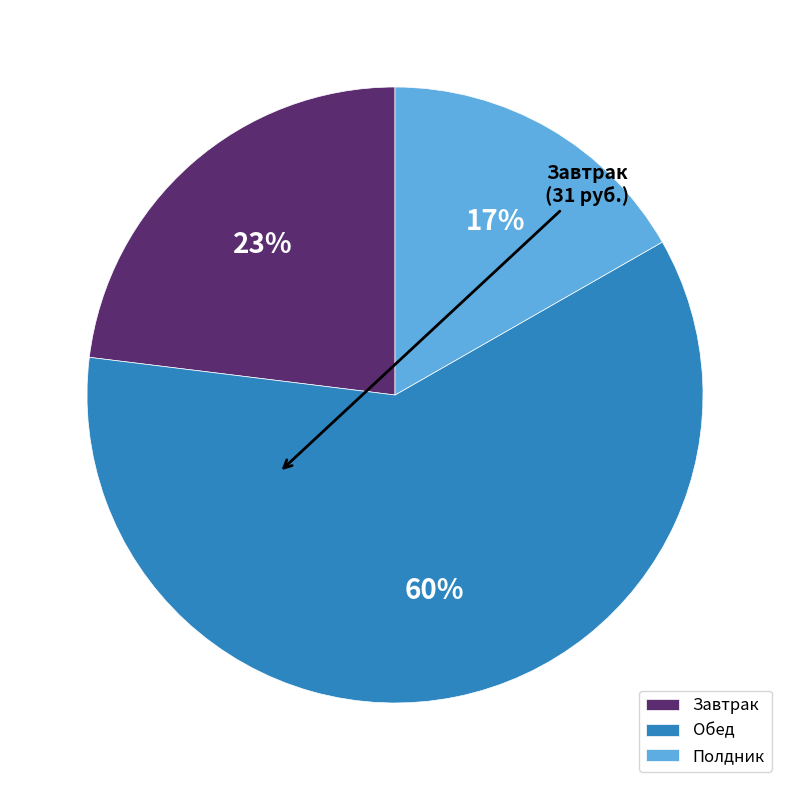

Which slice represents more than half of the pie?

Обед